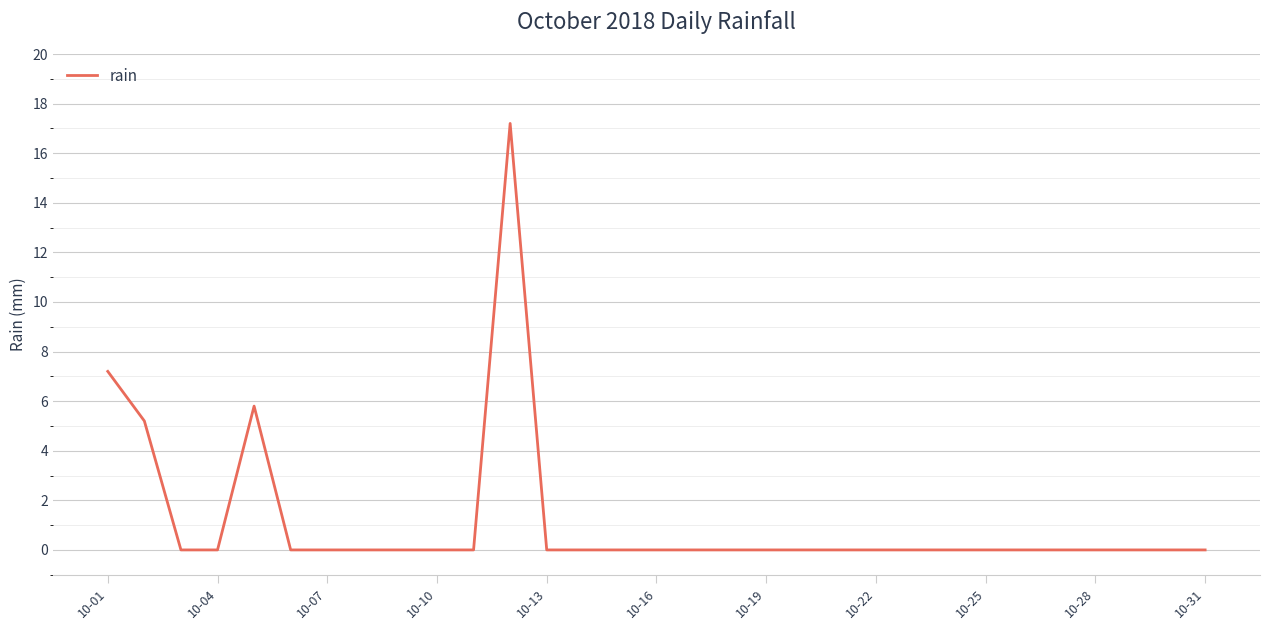

Count the number of data series in this chart.

1